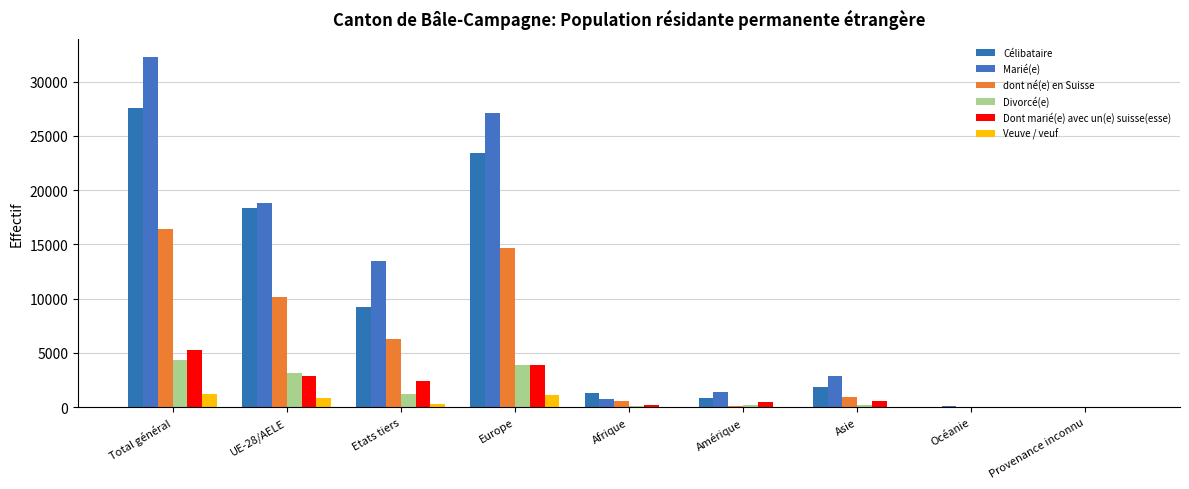

Which series has the widest spread of values?

Marié(e)